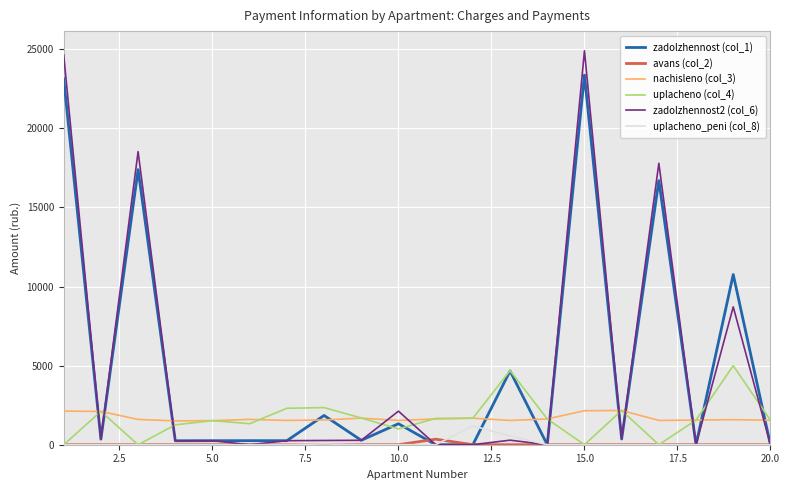

True or false: zadolzhennost2 (col_6) and uplacheno (col_4) intersect in this chart.

True